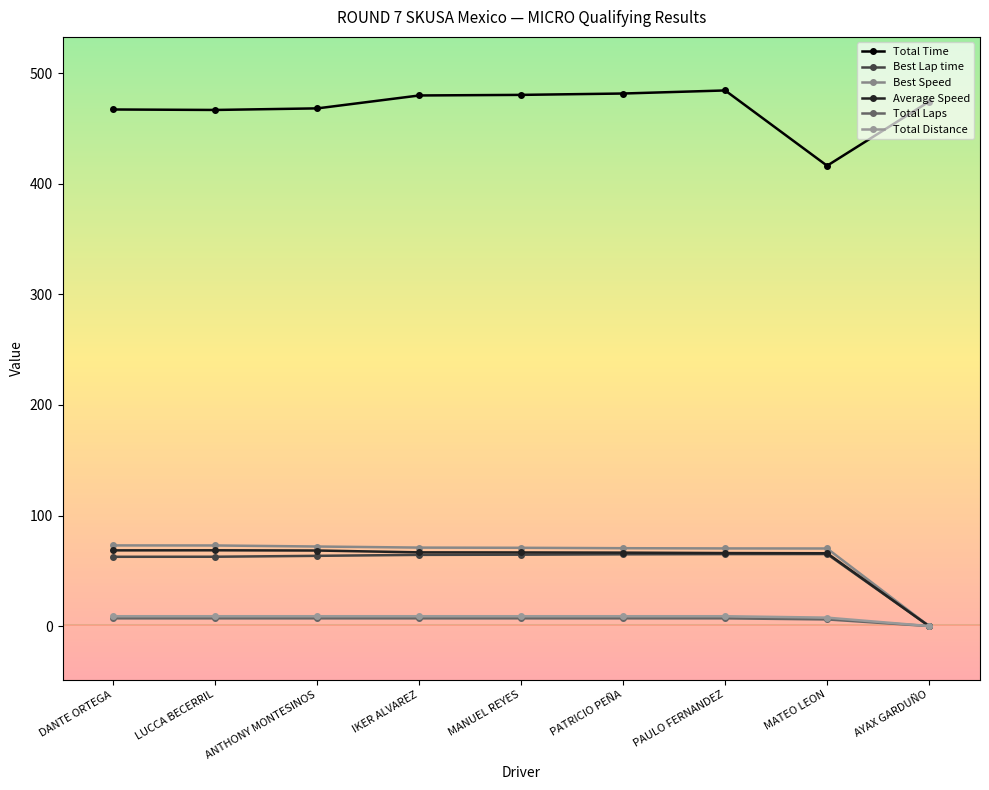

True or false: Total Distance and Best Lap time cross at least once.

False